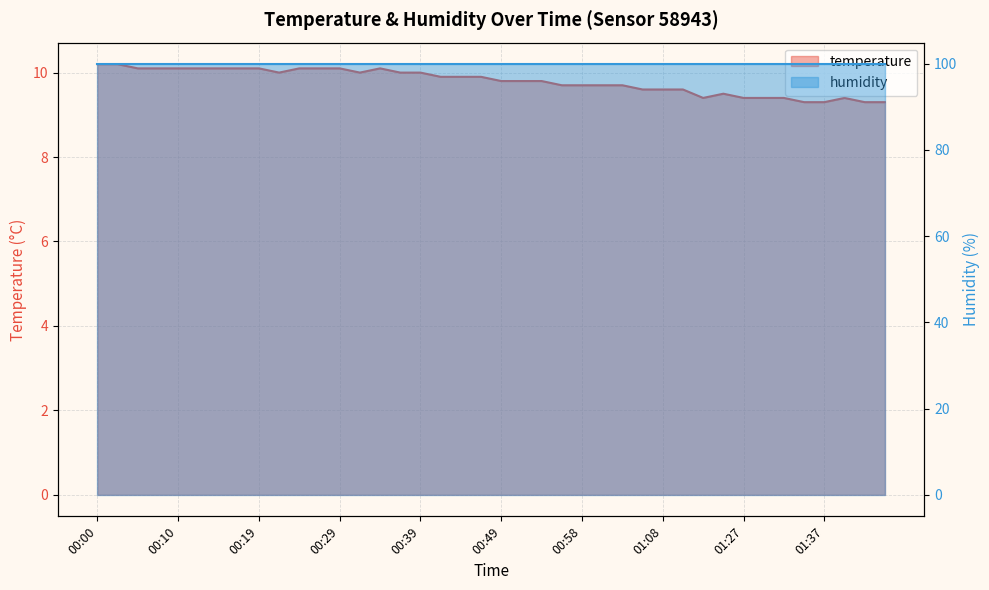

What position from the right is 01:29?

7